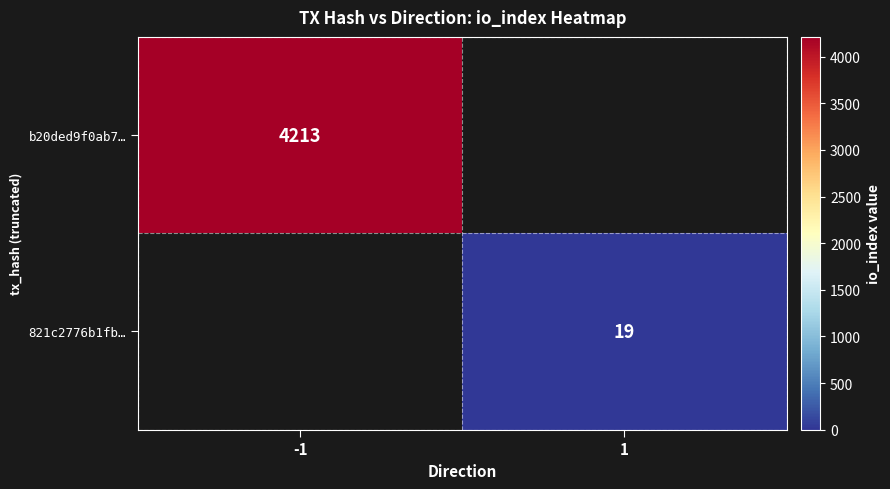

The b20ded9f0ab7… series shows 6023.0 at -1. True or false?

False